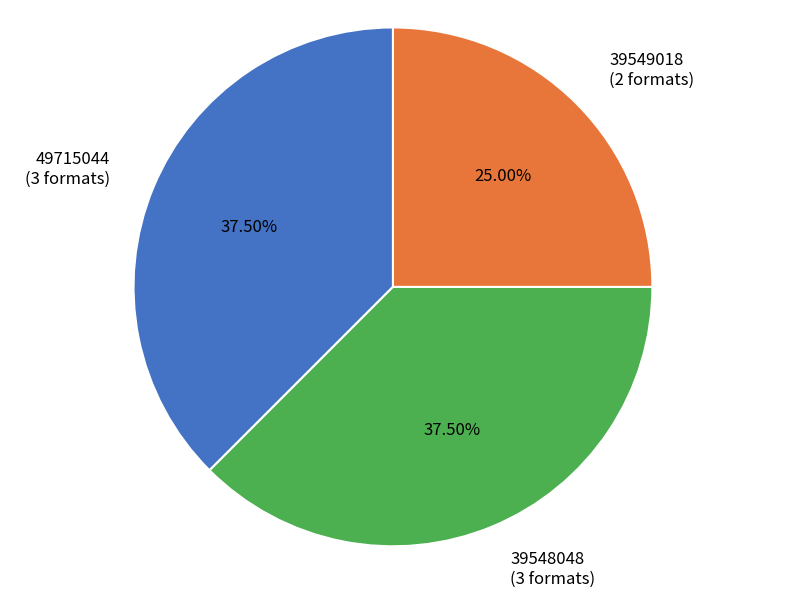

Is the sum of 39548048 (3 formats) and 49715044 (3 formats) greater than half?

Yes